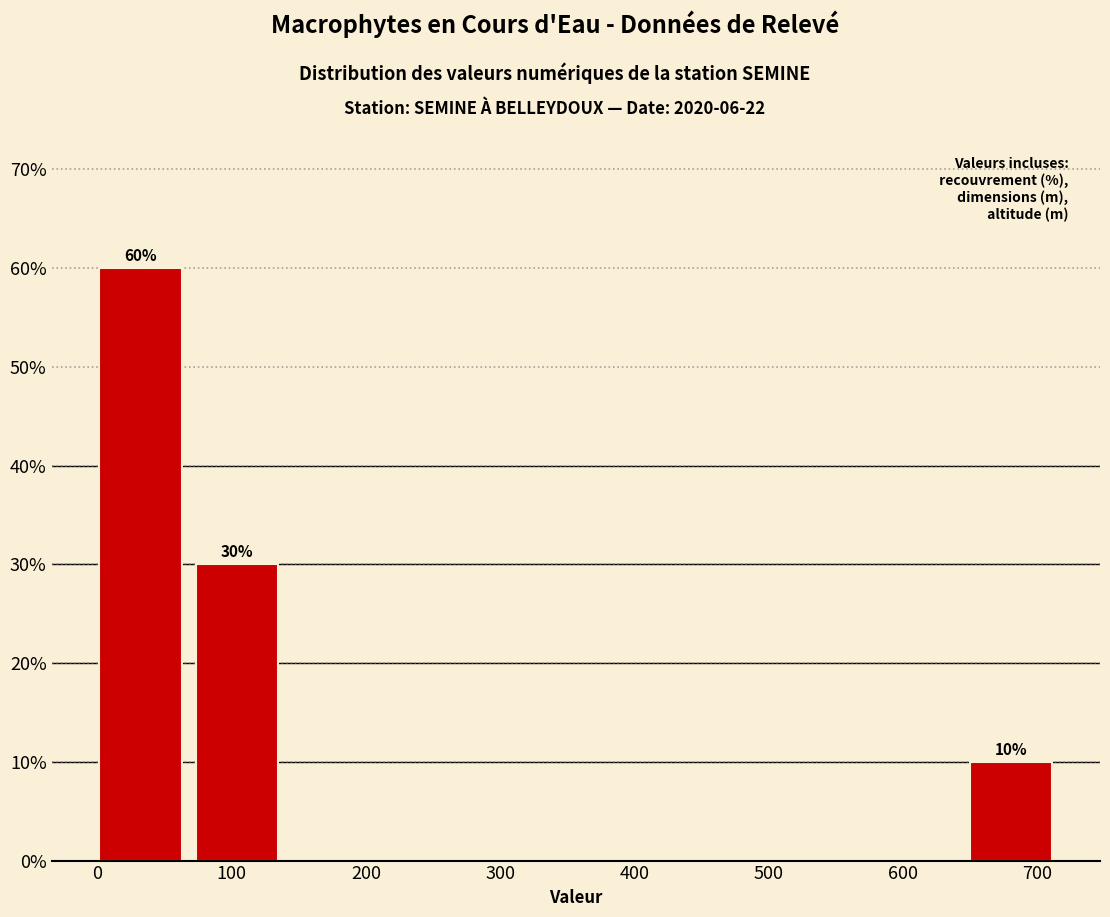

Which range on the x-axis has the tallest bar?

0 to 70